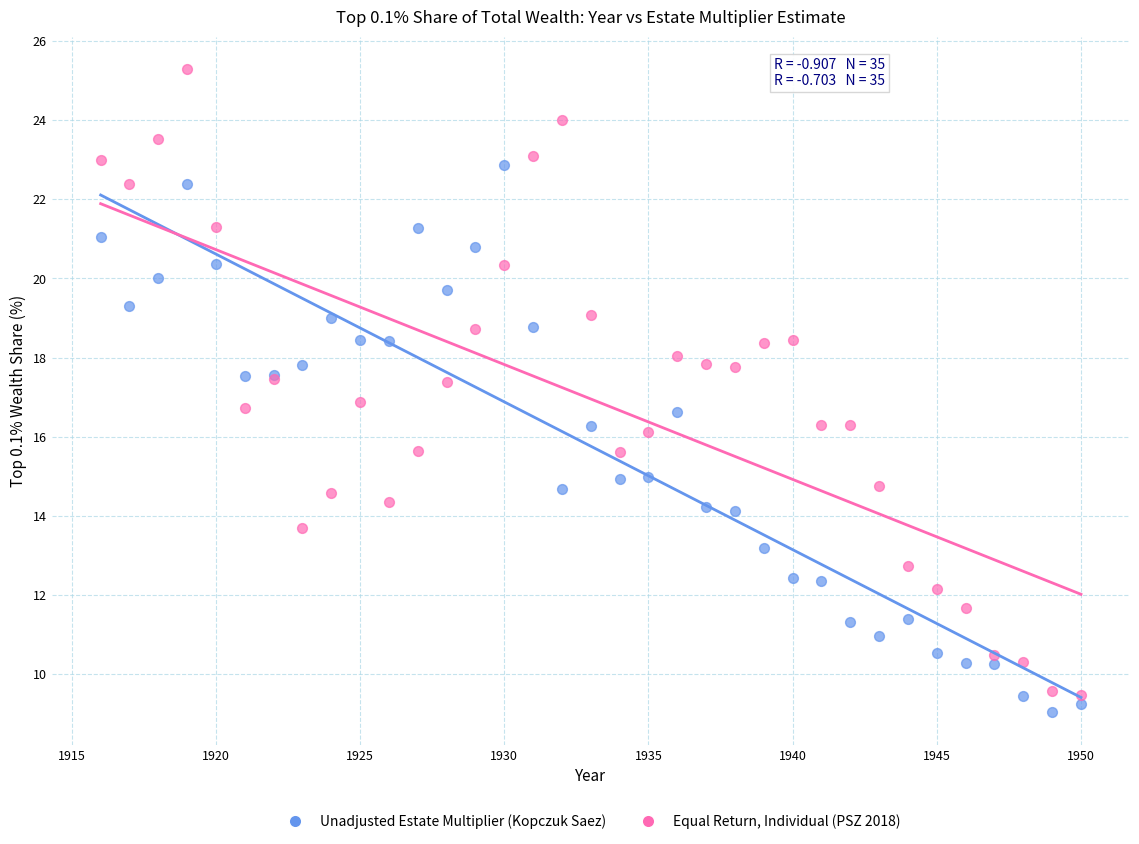

Which series has the largest Y range (max minus min)?

Equal Return, Individual (PSZ 2018)